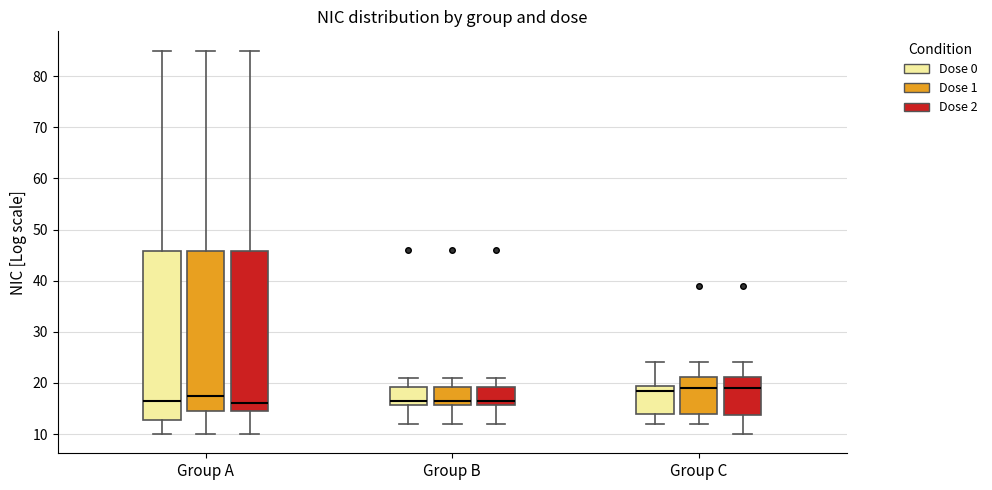

Reading left to right, transcribe this box plot: for each box, give where its median line is, the range the box spans, and where its two whiskers end, as read against the y-axis. The values are not printed on the chart, so give them approximately, as read against the axis.

Group A (Dose 0): median 17, box 13 to 46, whiskers 10 to 85
Group A (Dose 1): median 18, box 15 to 46, whiskers 10 to 85
Group A (Dose 2): median 16, box 15 to 46, whiskers 10 to 85
Group B (Dose 0): median 17, box 16 to 19, whiskers 12 to 21
Group B (Dose 1): median 17, box 16 to 19, whiskers 12 to 21
Group B (Dose 2): median 17, box 16 to 19, whiskers 12 to 21
Group C (Dose 0): median 19, box 14 to 20, whiskers 12 to 24
Group C (Dose 1): median 19, box 14 to 21, whiskers 12 to 24
Group C (Dose 2): median 19, box 14 to 21, whiskers 10 to 24